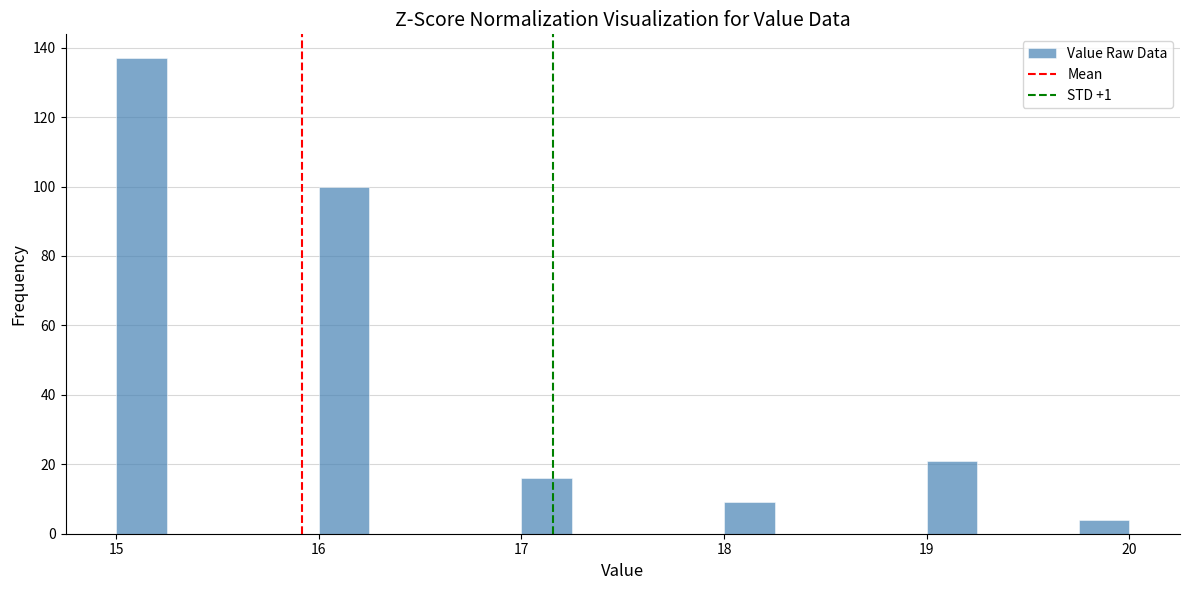

Read against the x-axis, roughly where is the centre of the tallest bar?

15.1